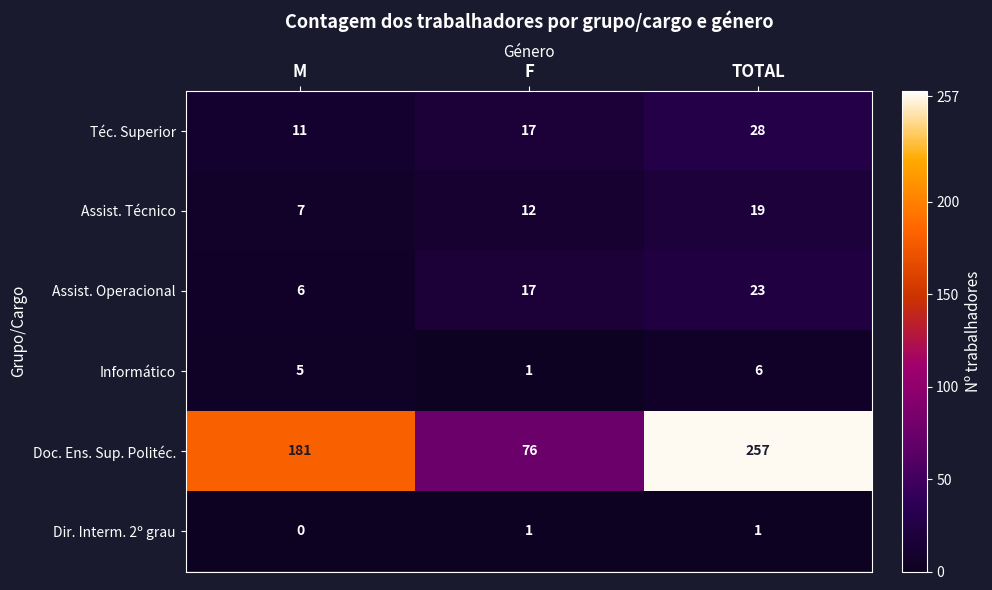

Reading left to right, what are all the values shown in this chart?

Téc. Superior: M=11	F=17	TOTAL=28
Assist. Técnico: M=7	F=12	TOTAL=19
Assist. Operacional: M=6	F=17	TOTAL=23
Informático: M=5	F=1	TOTAL=6
Doc. Ens. Sup. Politéc.: M=181	F=76	TOTAL=257
Dir. Interm. 2º grau: M=0	F=1	TOTAL=1